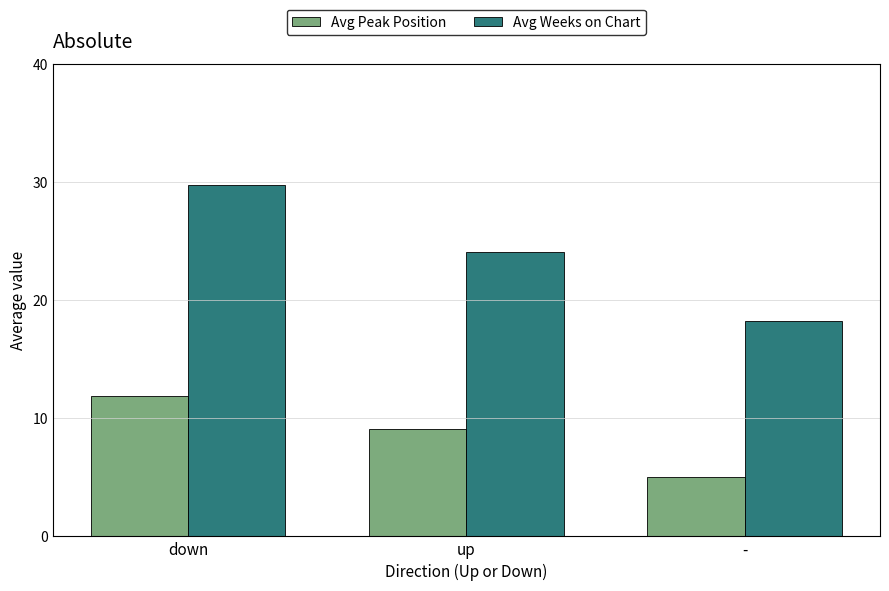

What is the label of the 1st bar from the left?

down